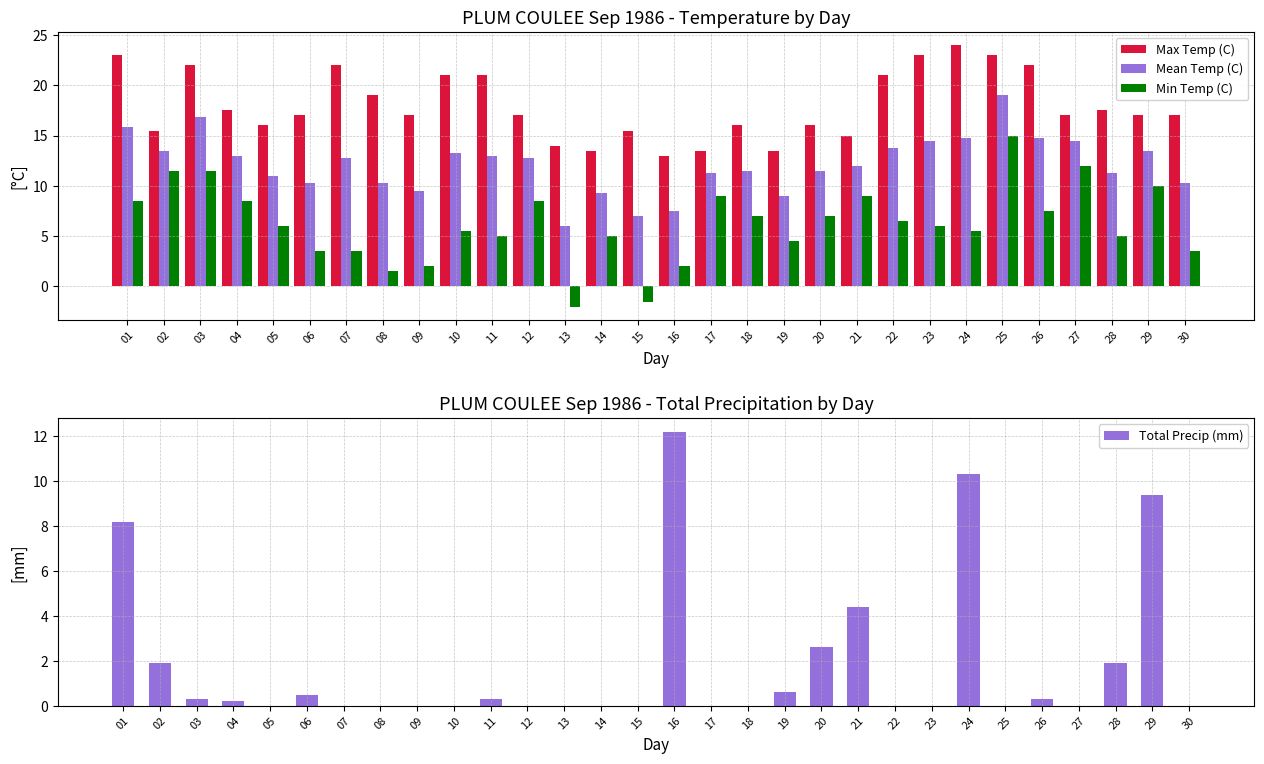

Rank the series at 10 from lowest to highest value.

Total Precip (mm), Min Temp (C), Mean Temp (C), Max Temp (C)